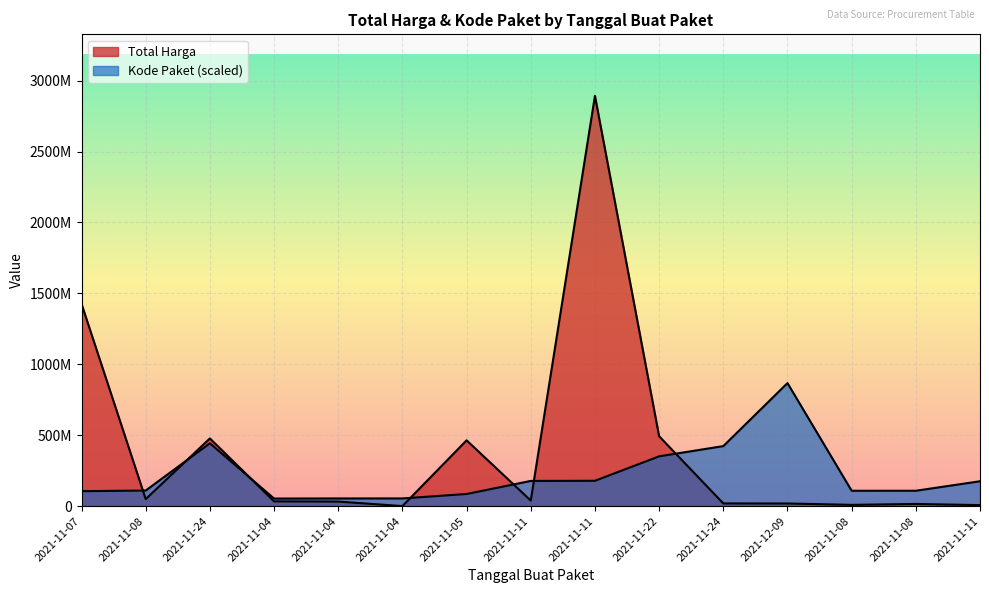

How many series are shown in this chart?

2